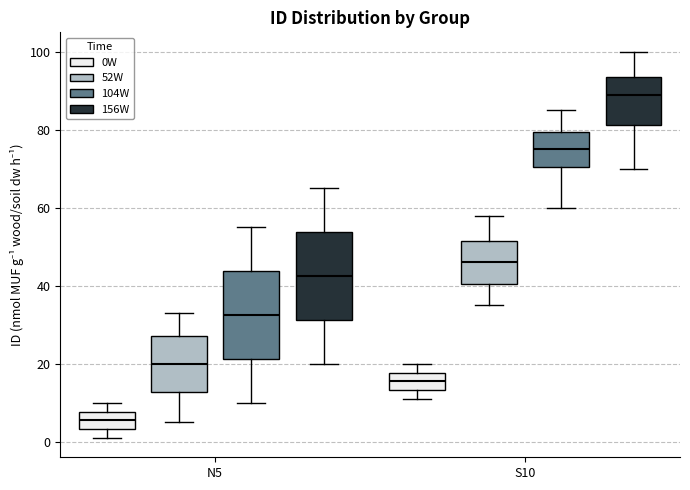

Reading left to right, read every box against the y-axis: the position of its median line, the range the box covers, and the ends of its whiskers. The values are not printed on the chart, so give them approximately, as read against the axis.

N5 (0W): median 6, box 4 to 8, whiskers 2 to 10
N5 (52W): median 20, box 12 to 28, whiskers 6 to 34
N5 (104W): median 32, box 22 to 44, whiskers 10 to 56
N5 (156W): median 42, box 32 to 54, whiskers 20 to 66
S10 (0W): median 16, box 14 to 18, whiskers 12 to 20
S10 (52W): median 46, box 40 to 52, whiskers 36 to 58
S10 (104W): median 76, box 70 to 80, whiskers 60 to 86
S10 (156W): median 90, box 82 to 94, whiskers 70 to 100